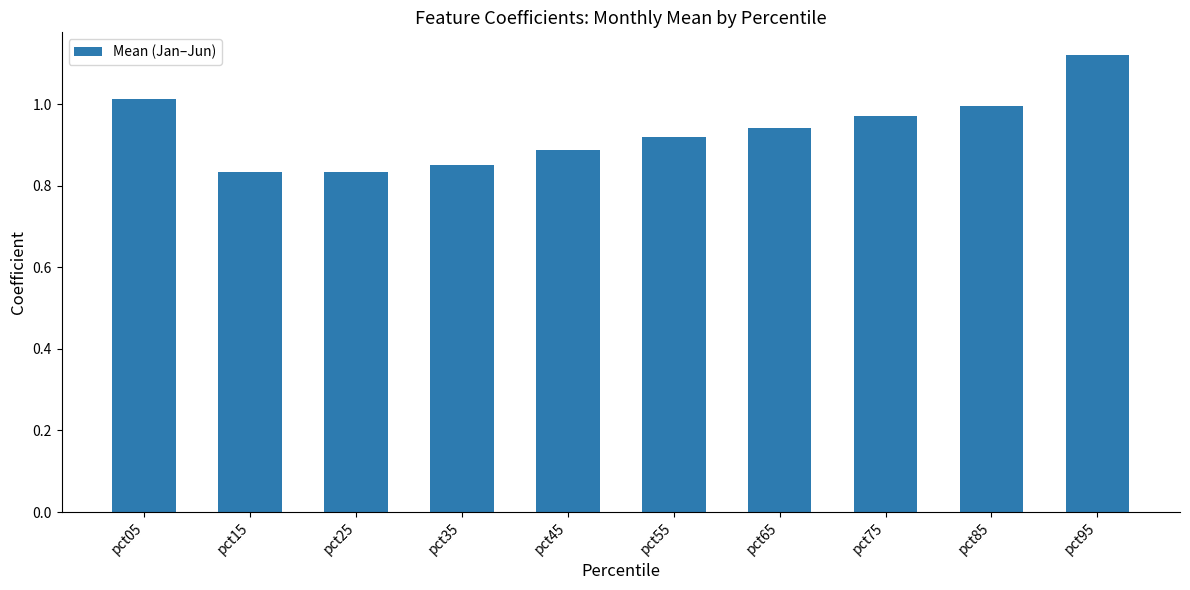

What is the difference between the maximum and minimum values?

0.3